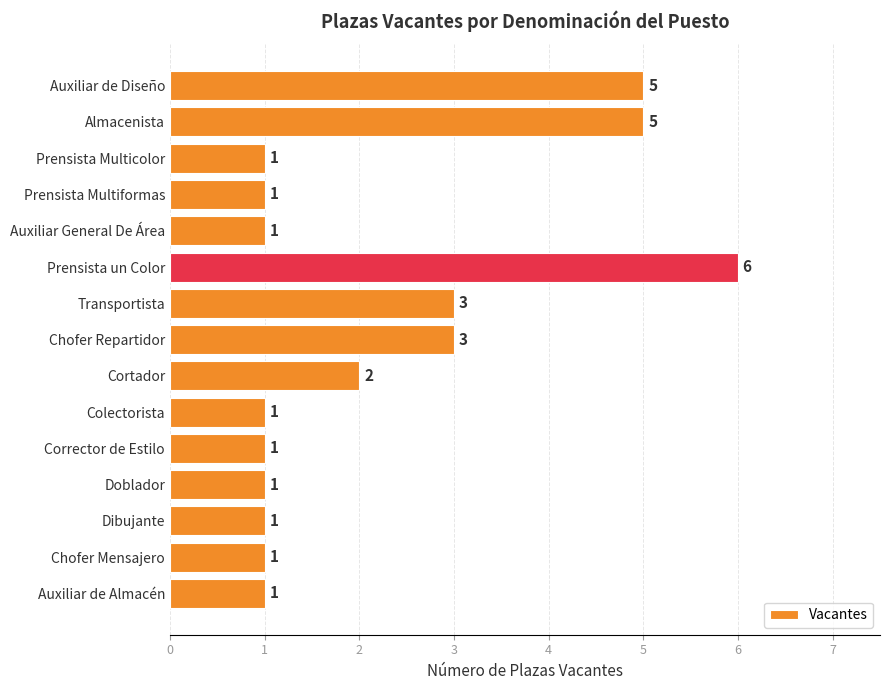

Which label corresponds to the largest value in the chart?

Prensista un Color